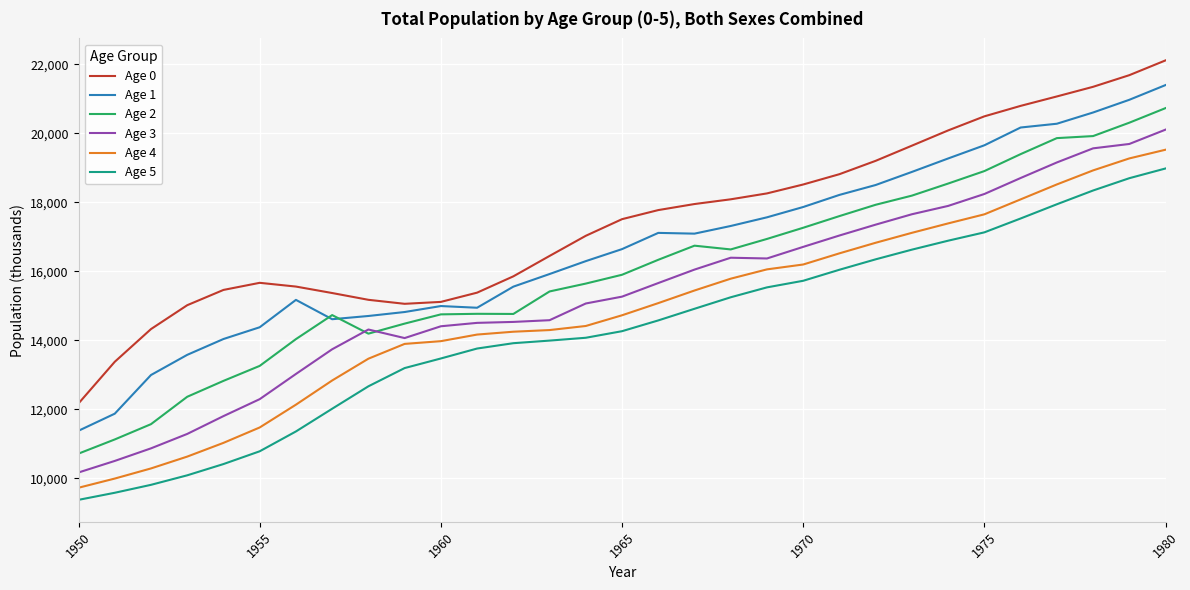

Which series has the largest total across all categories?

Age 0